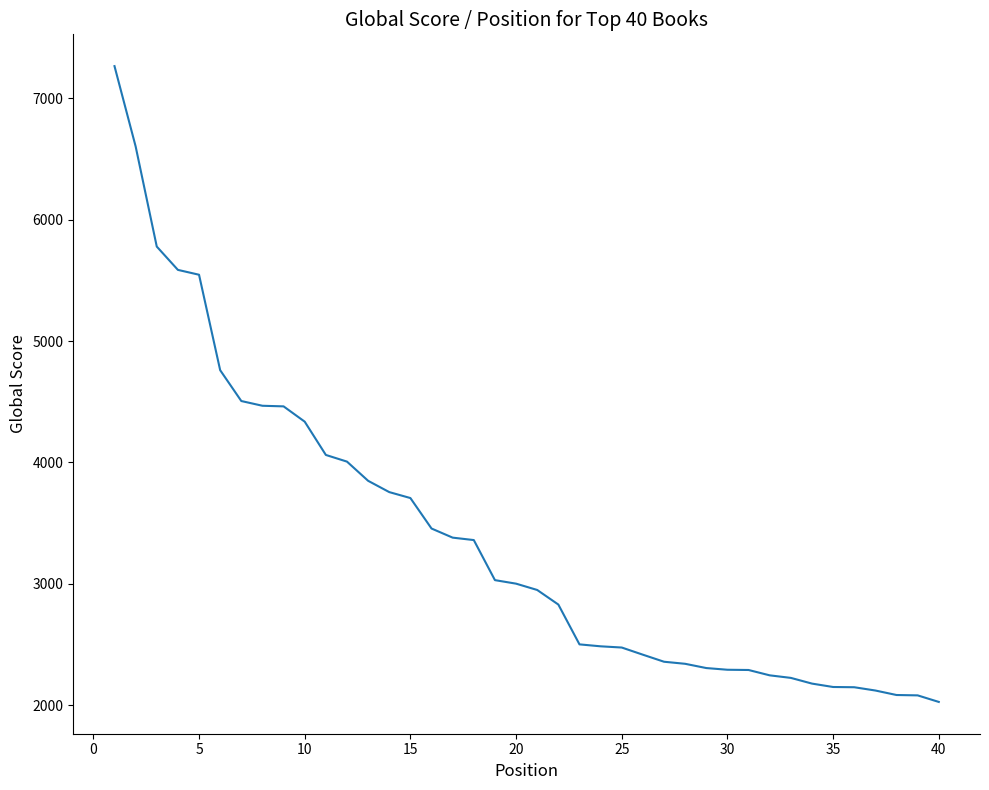

What is the smallest value displayed?

2028